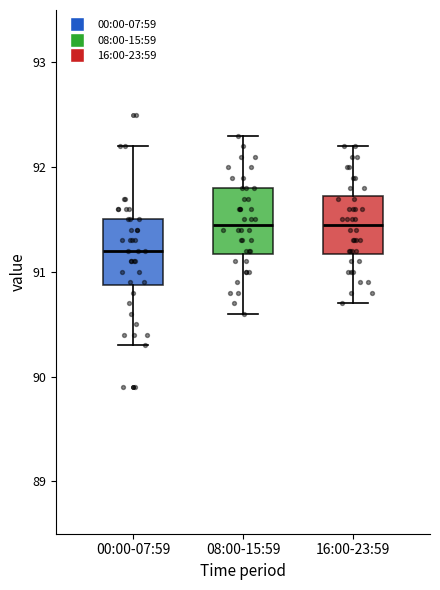

Reading left to right, read every box against the y-axis: the position of its median line, the range the box covers, and the ends of its whiskers. The values are not printed on the chart, so give them approximately, as read against the axis.

00:00-07:59: median 91.2, box 90.9 to 91.5, whiskers 90.3 to 92.2
08:00-15:59: median 91.5, box 91.2 to 91.8, whiskers 90.6 to 92.3
16:00-23:59: median 91.5, box 91.2 to 91.7, whiskers 90.7 to 92.2